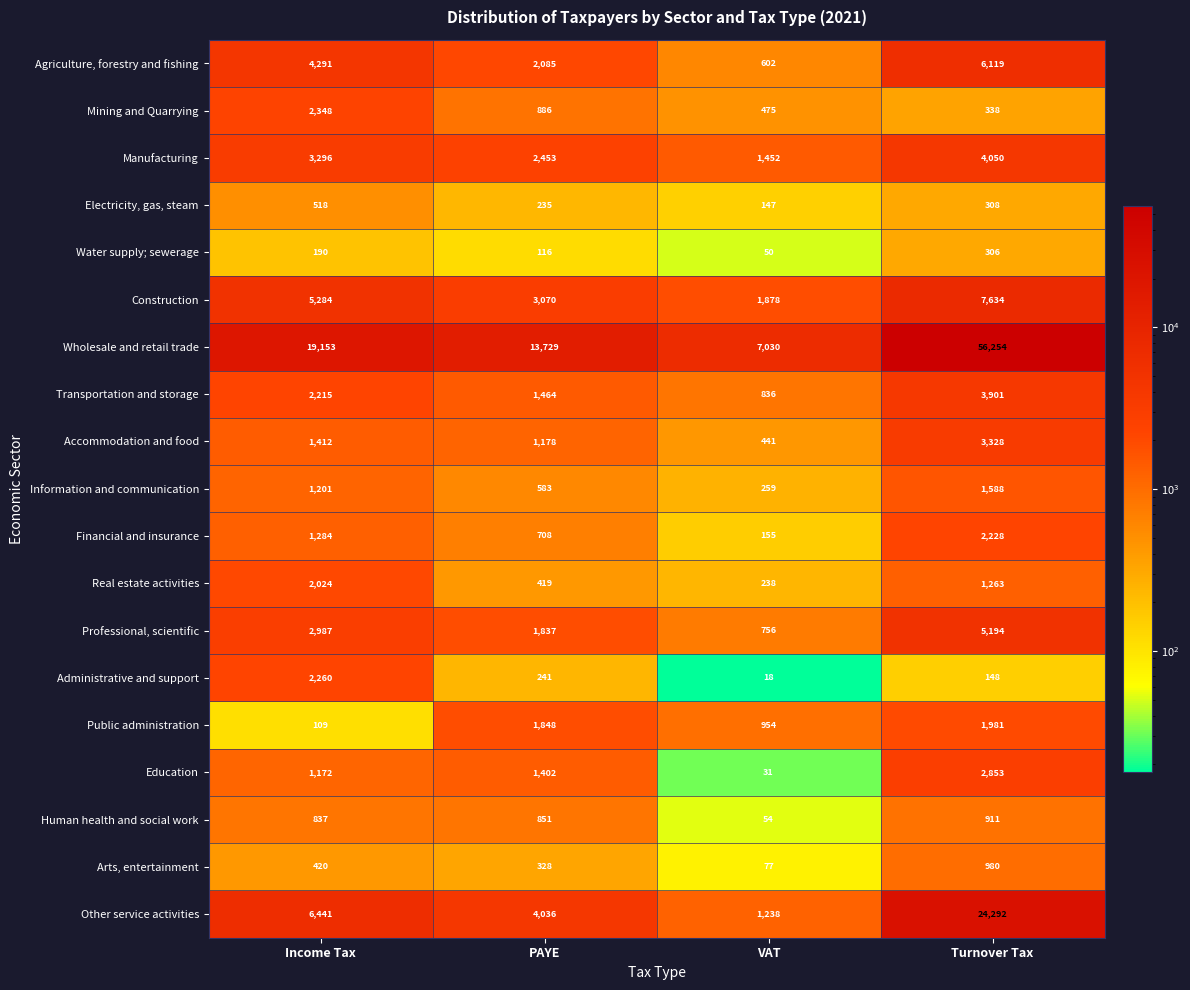

What is the difference between the second highest and minimum values in the Construction series?

3406